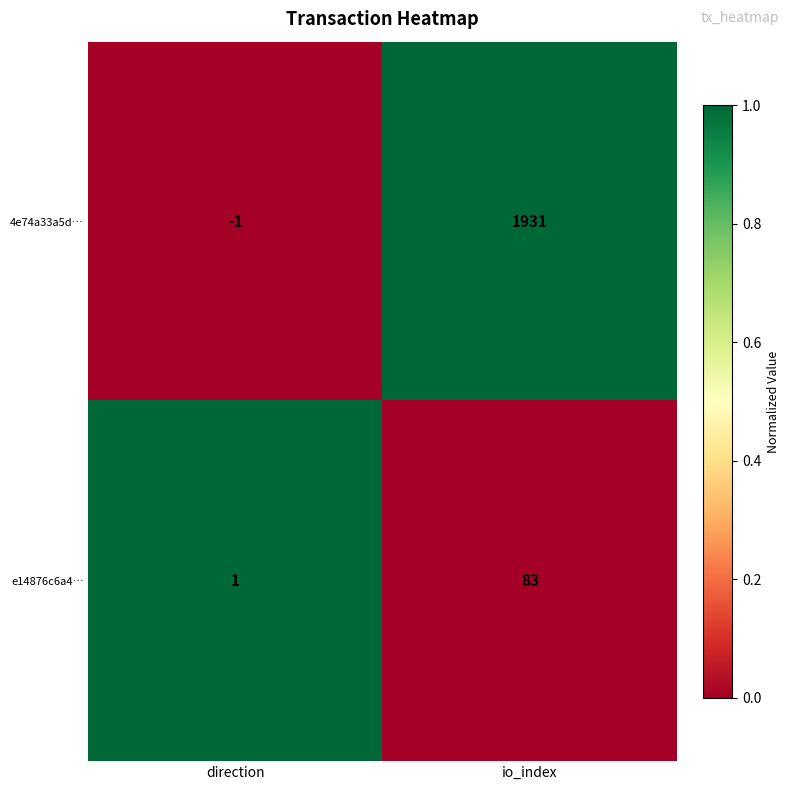

What is the total value across all series at direction?

0